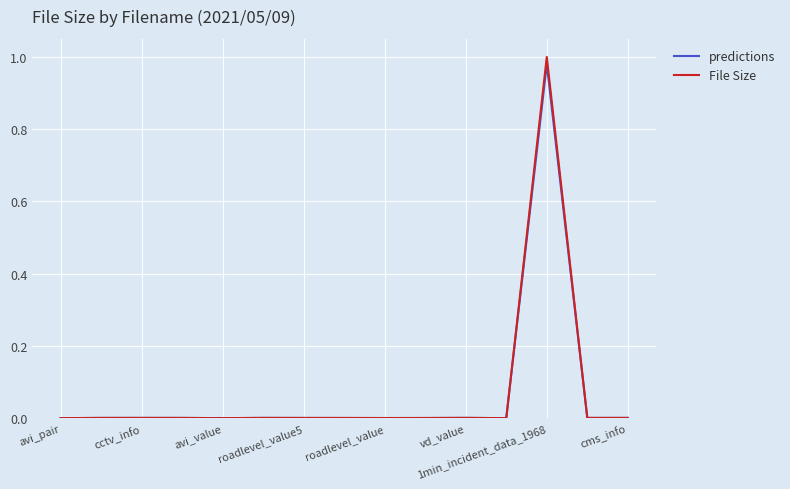

Which series has the largest range (max minus min)?

File Size